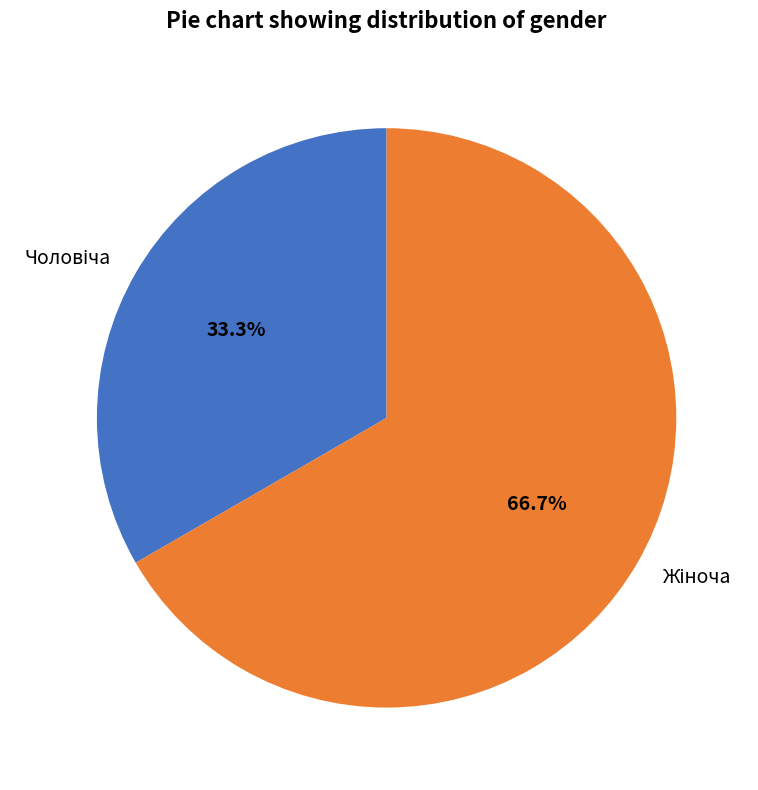

Does any single category account for the majority?

Yes